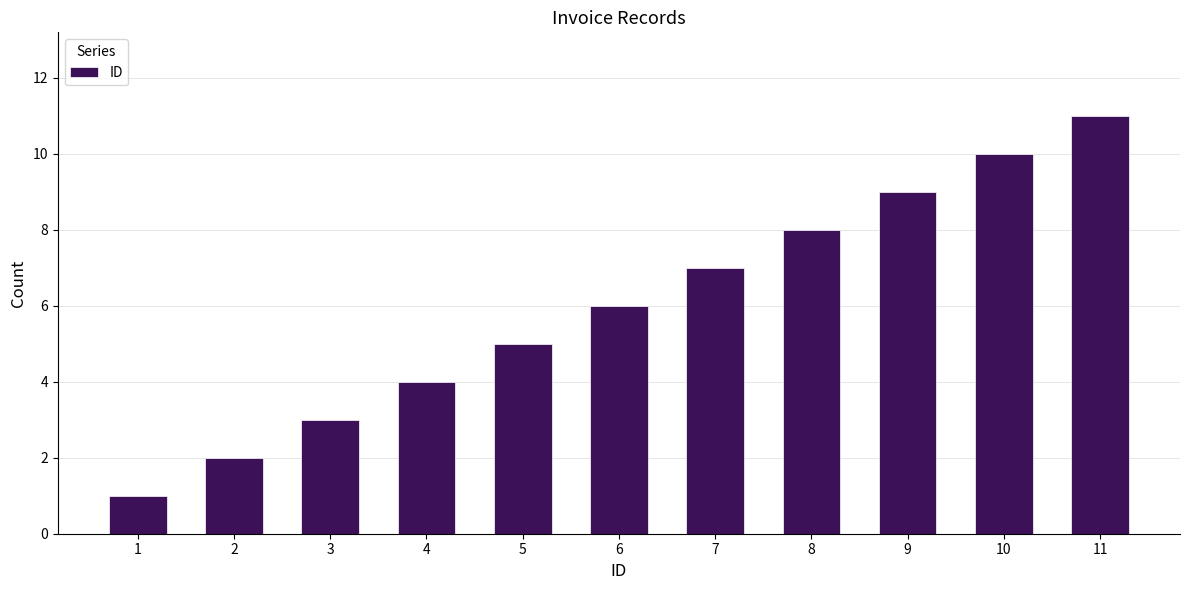

Which label corresponds to the smallest value in the chart?

1